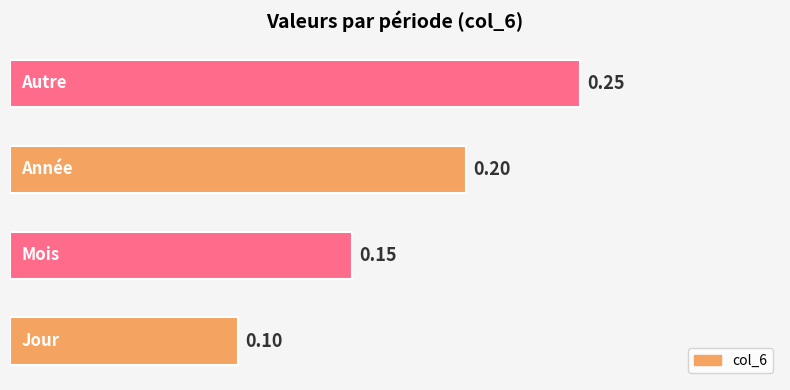

What is the sum of all values?

0.7